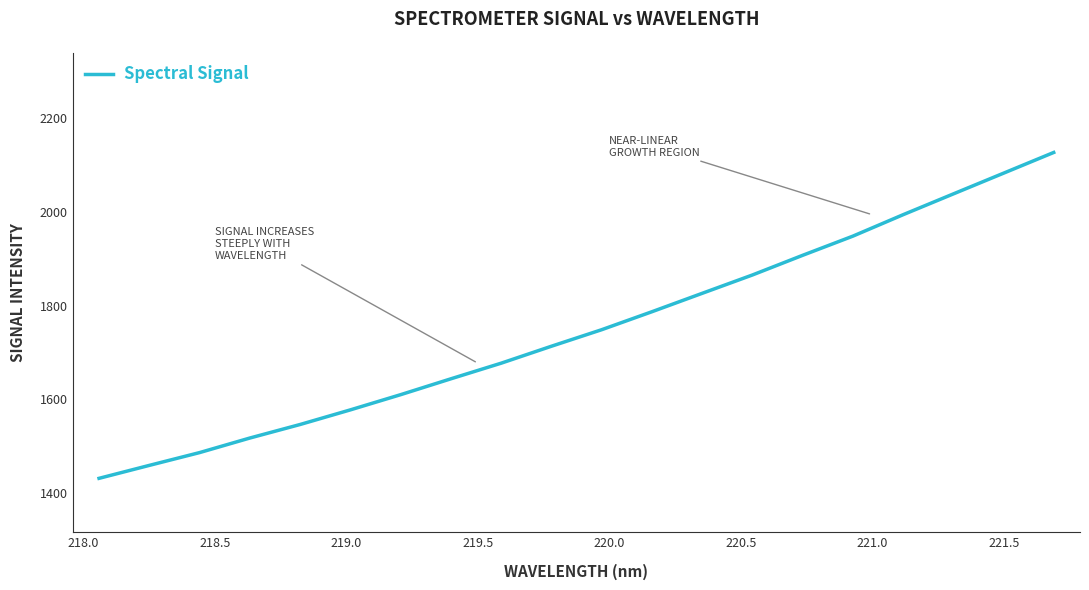

What is the maximum value shown in the chart?

2126.6